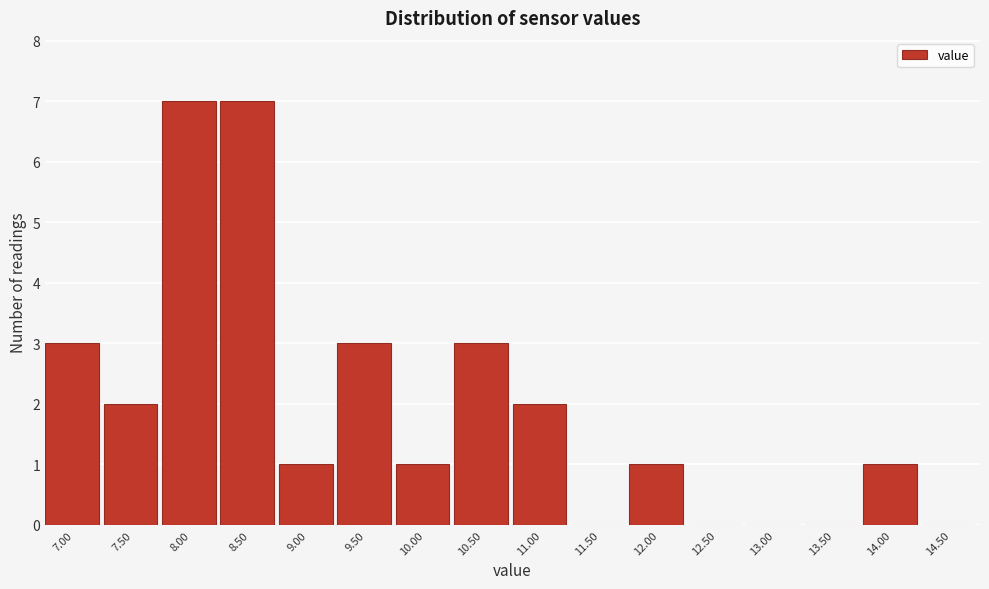

Reading left to right, extract all data points from this chart.

7.00=3	7.50=2	8.00=7	8.50=7	9.00=1	9.50=3	10.00=1	10.50=3	11.00=2	11.50=0	12.00=1	12.50=0	13.00=0	13.50=0	14.00=1	14.50=0